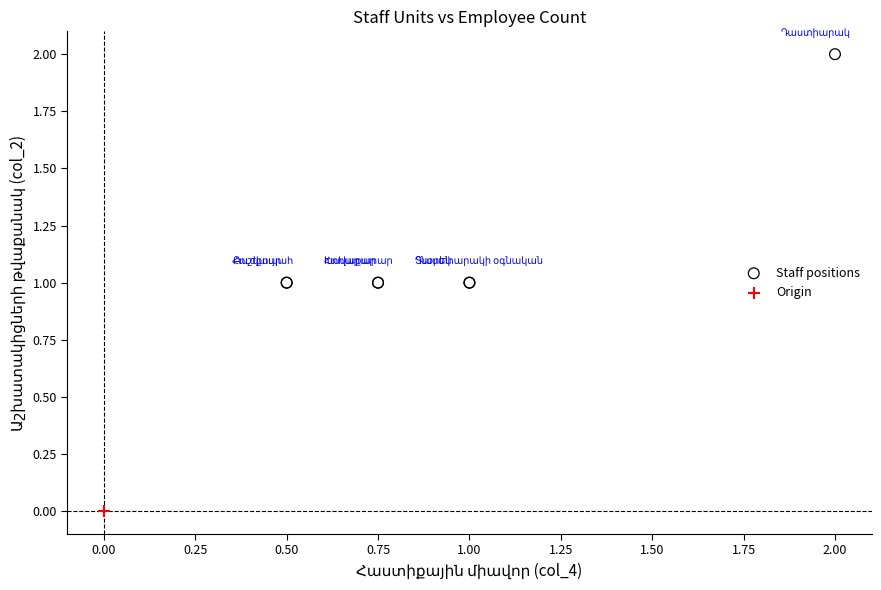

What are all the series names shown in the legend?

Staff positions, Origin